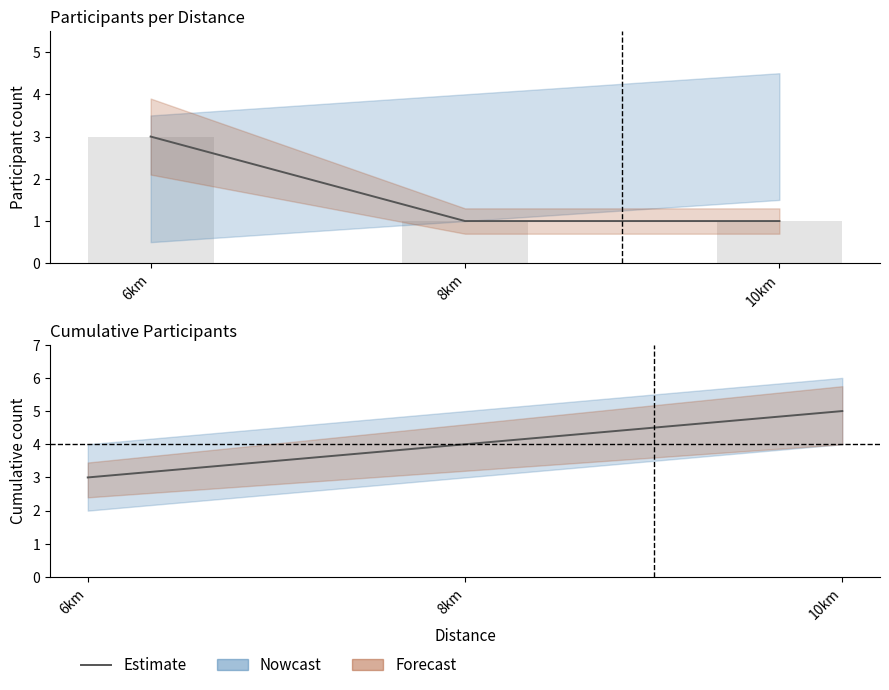

What value does the data have at 10km?

5